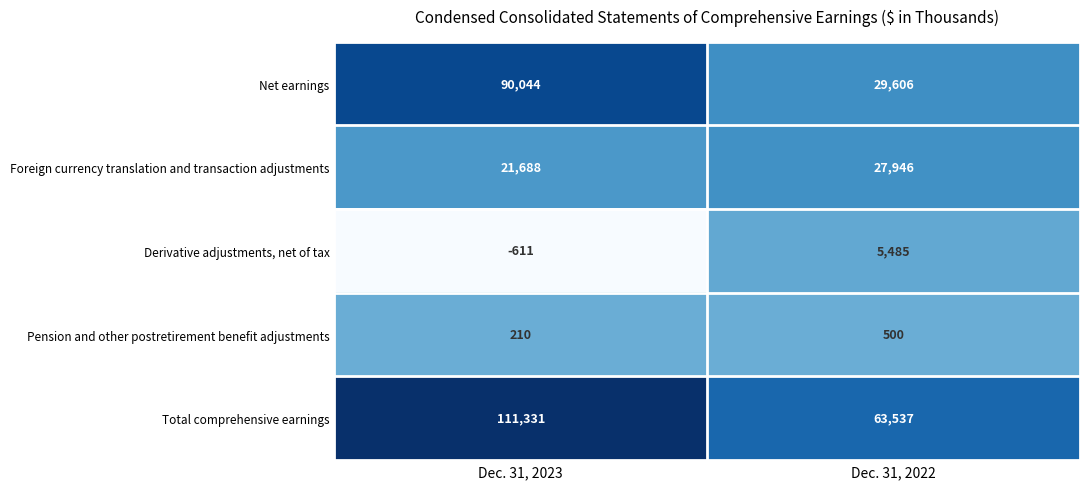

The value of Total comprehensive earnings at Dec. 31, 2023 is 196533. True or false?

False